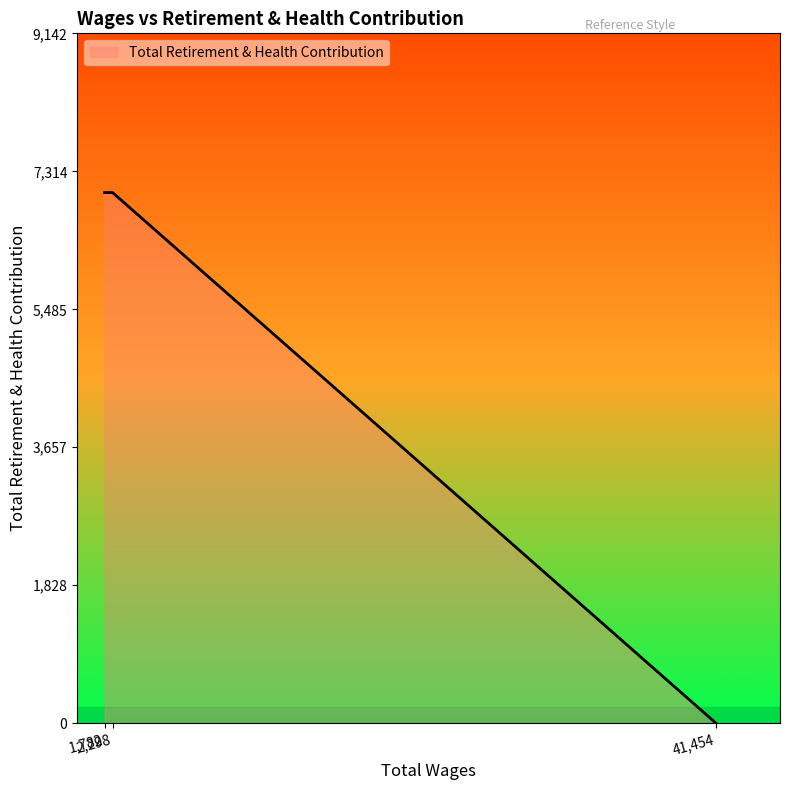

Which has a higher value, 41454.0 or 41454.0?

41454.0